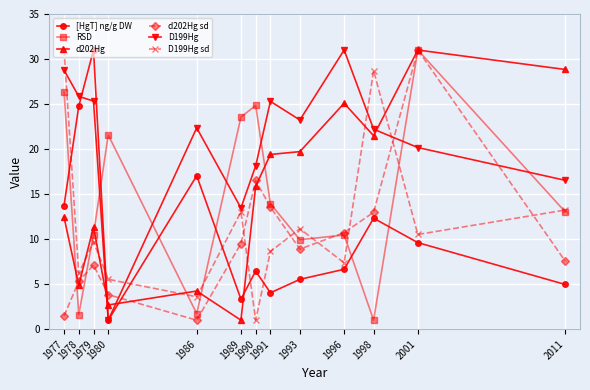

The d202Hg series shows 4.2 at 1986. True or false?

True